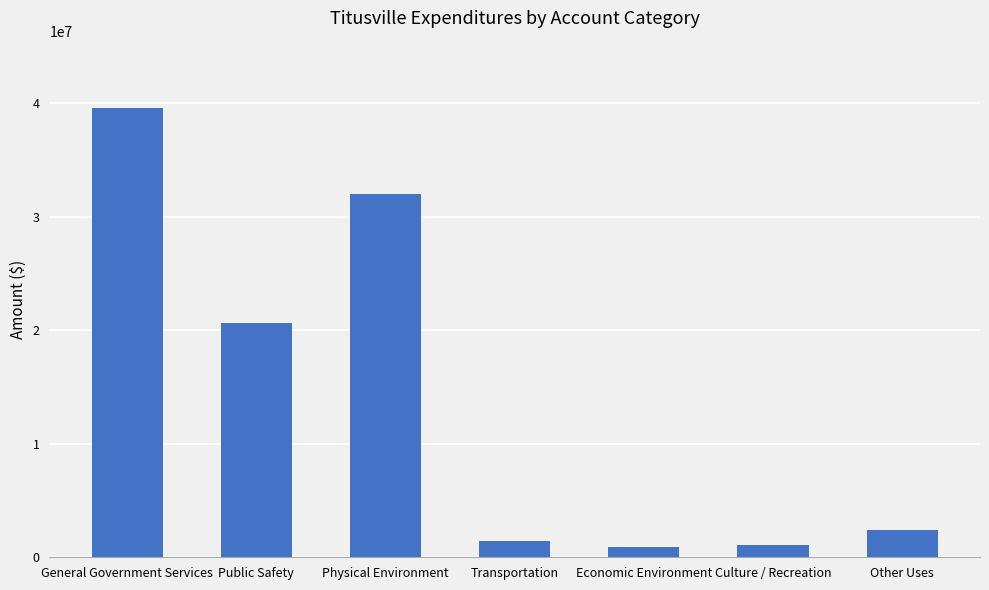

The value at Public Safety is 20601177. True or false?

True